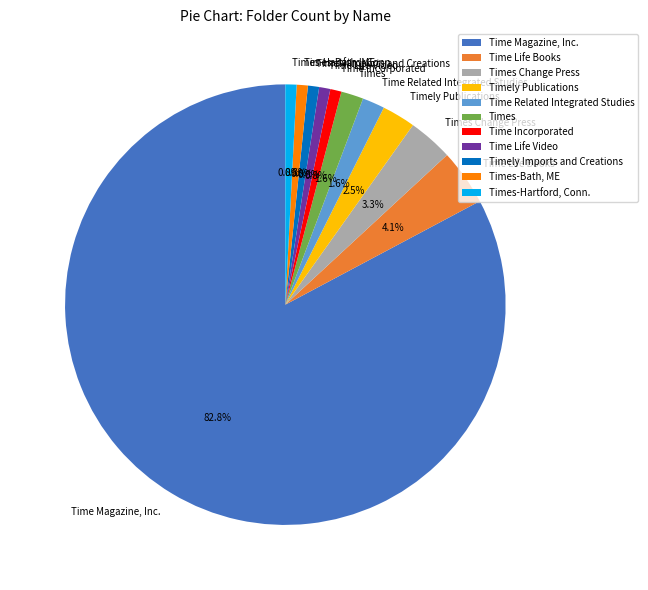

What is the ratio of the value at Timely Imports and Creations to the value at Timely Publications?

0.3